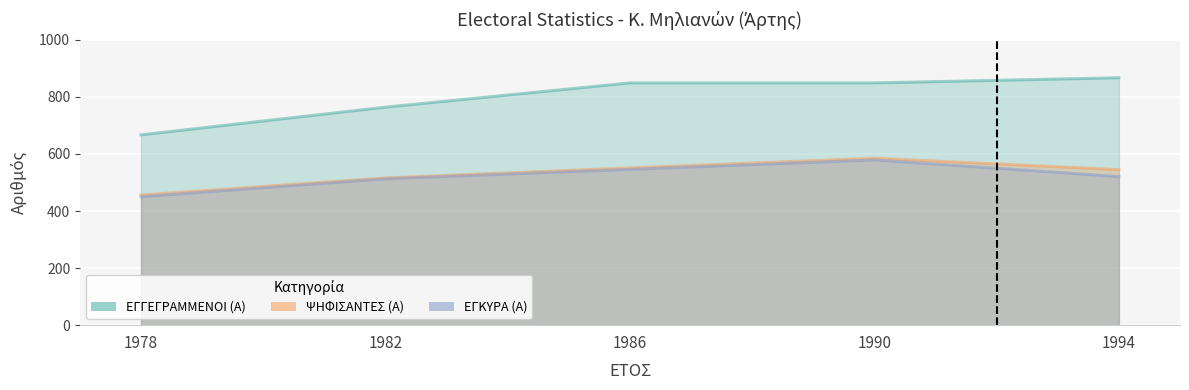

Reading left to right, list all the values displayed in this chart.

ΕΓΓΕΓΡΑΜΜΕΝΟΙ (Α): 1978=667	1982=764	1986=849	1990=849	1994=867
ΨΗΦΙΣΑΝΤΕΣ (Α): 1978=456	1982=516	1986=551	1990=585	1994=545
ΕΓΚΥΡΑ (Α): 1978=450	1982=513	1986=546	1990=579	1994=521